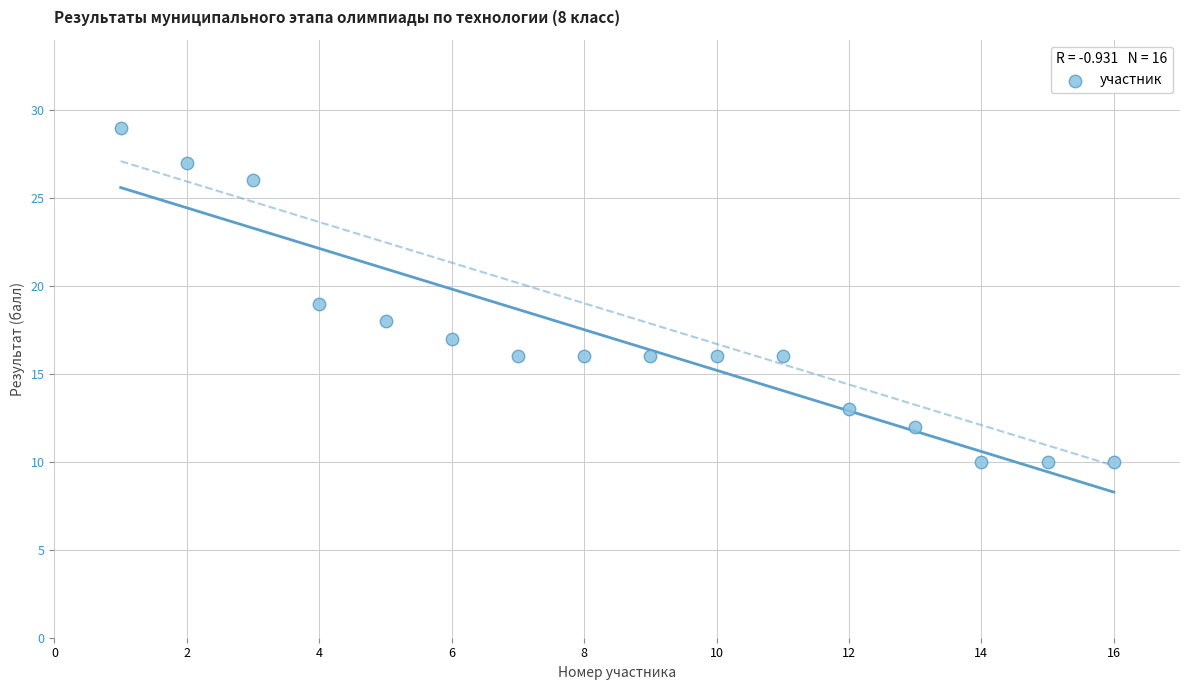

What is the range of X values (max minus min)?

15